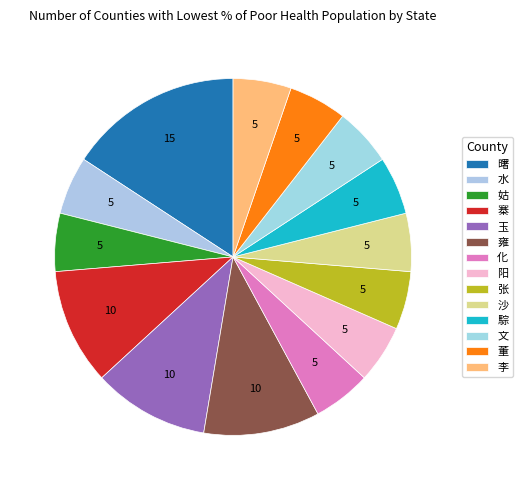

How many slices are in this pie chart?

14